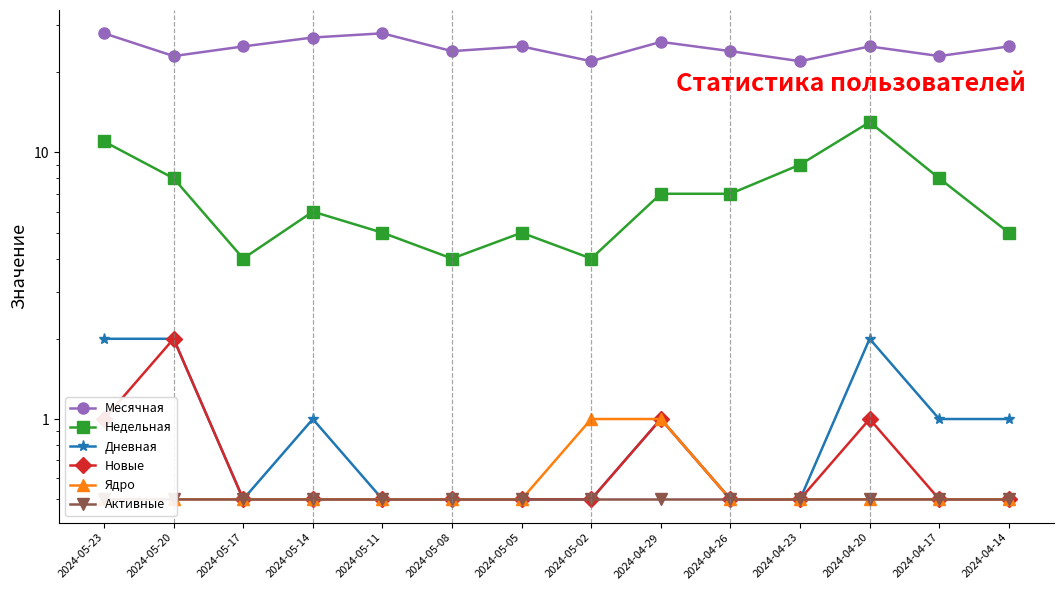

True or false: Дневная and Месячная intersect in this chart.

False